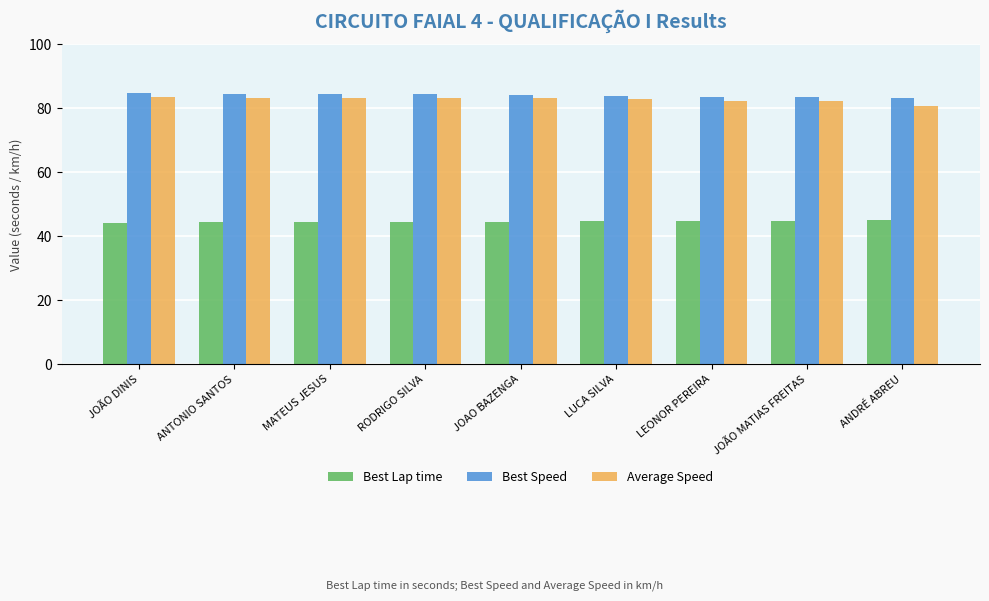

What position from the left is ANDRÉ ABREU?

9